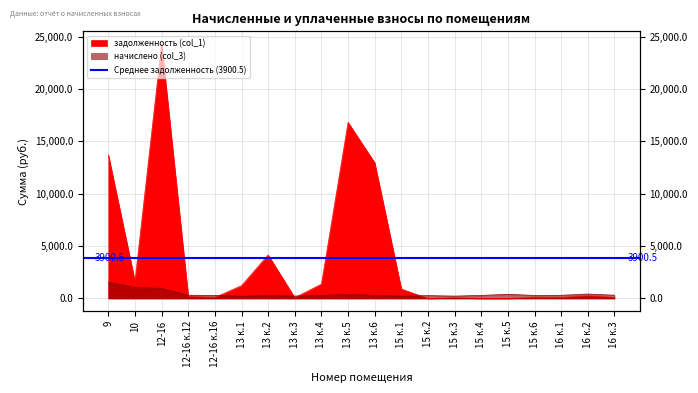

Where does the начислено (col_3) series first go above 296?

9